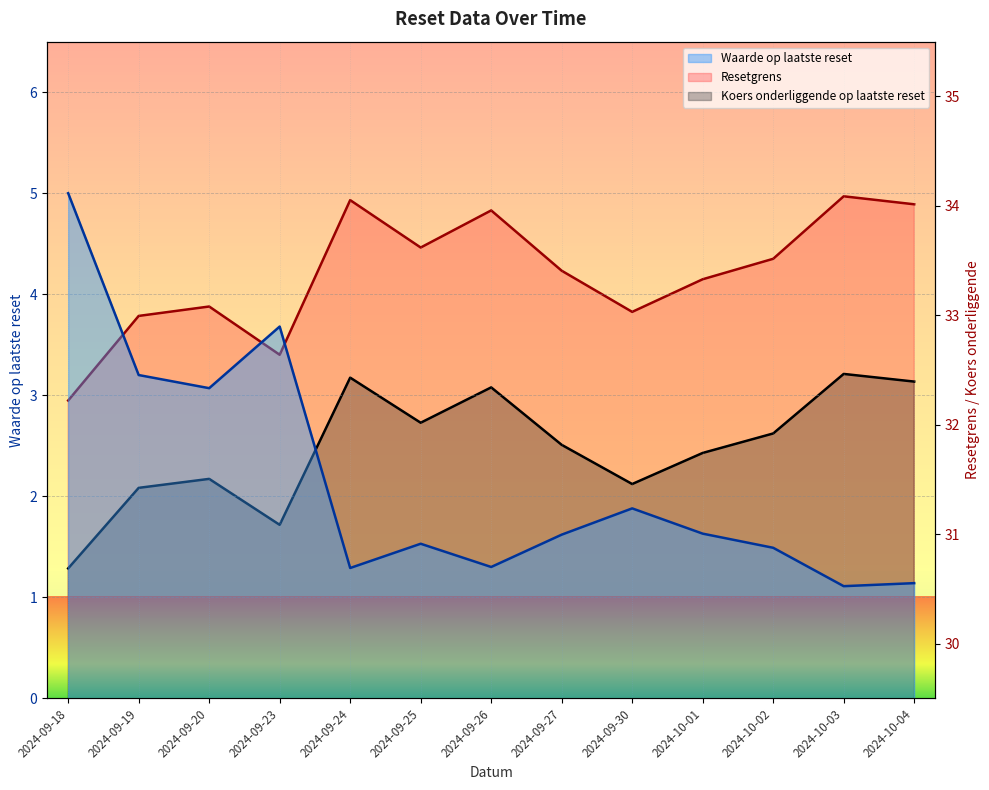

What is the sum of all Koers onderliggende op laatste reset values?

413.3